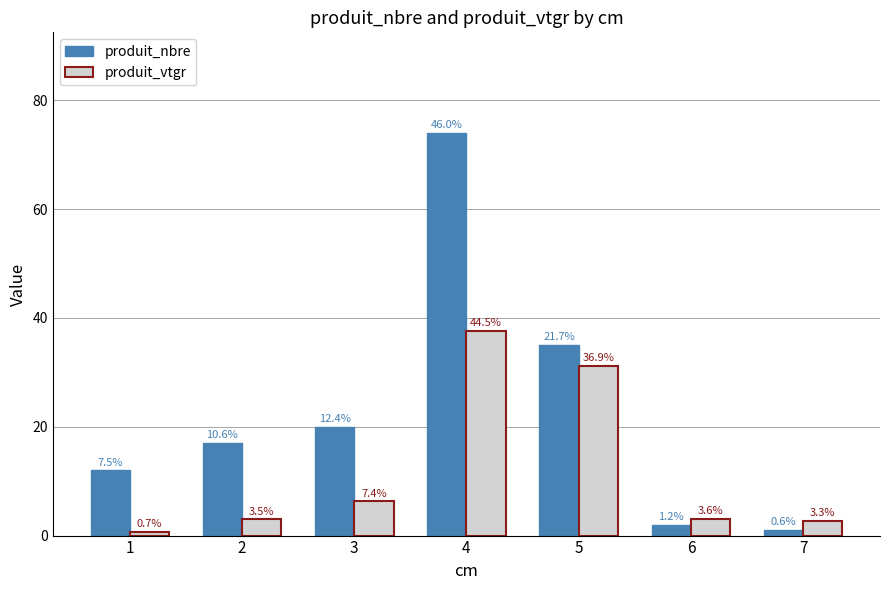

Are the bars grouped side by side (vs. stacked)?

Yes